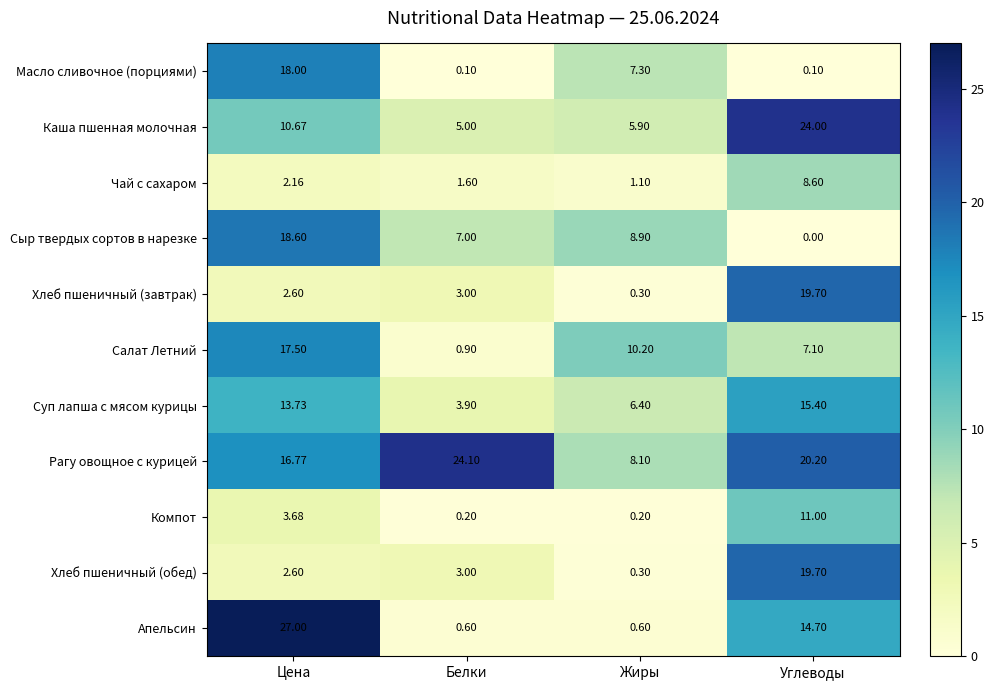

At which label is Апельсин closest to 13?

Углеводы